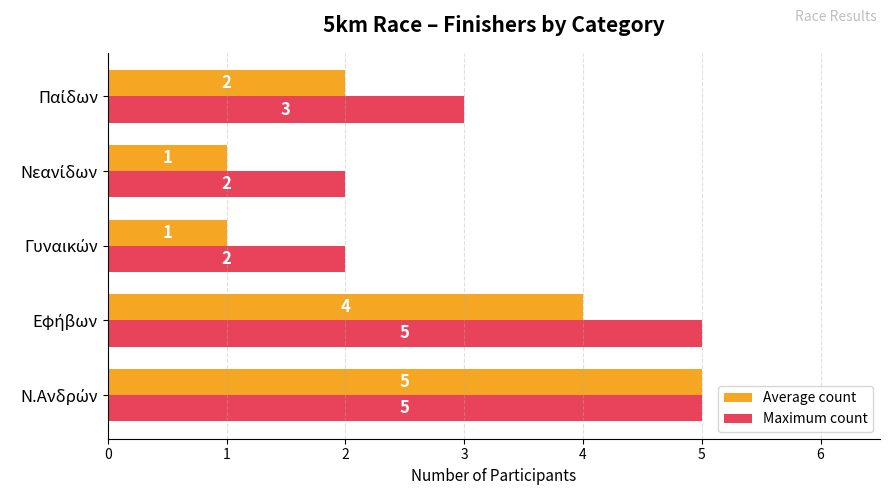

How many Average count values are between 1 and 4?

4